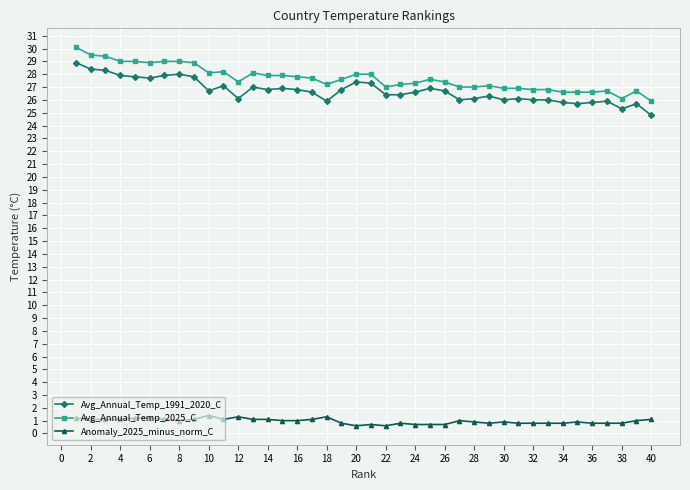

True or false: Avg_Annual_Temp_2025_C has more than 1 interior local peaks.

True